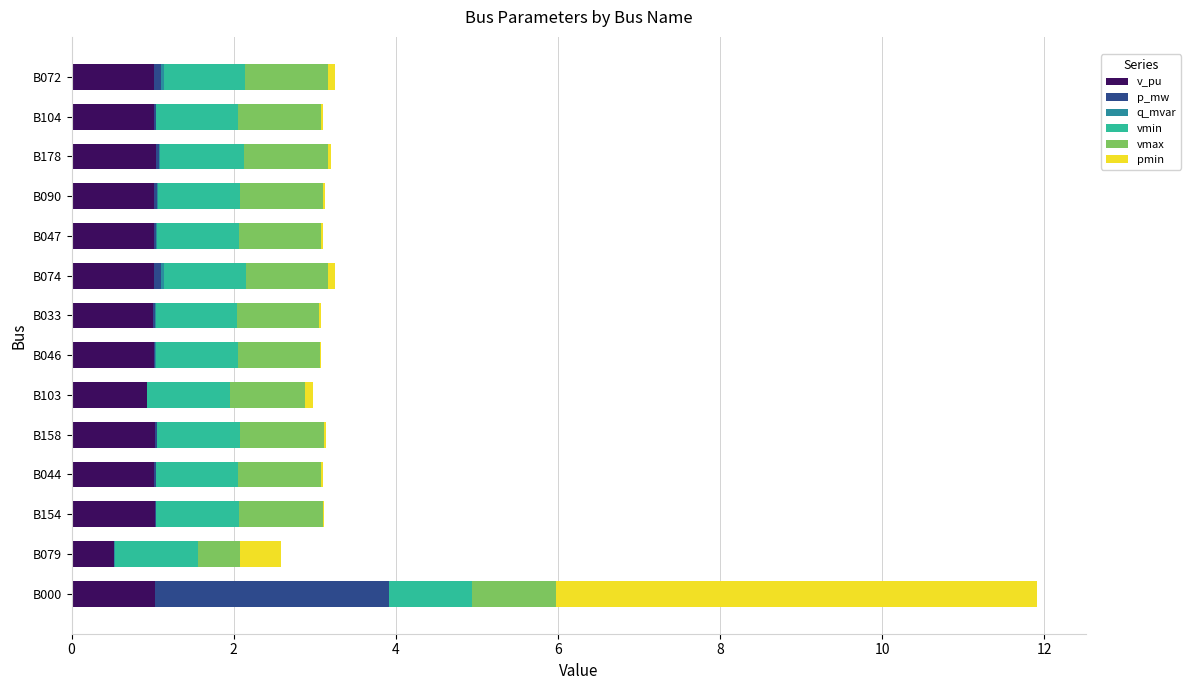

How many groups of bars are there?

14